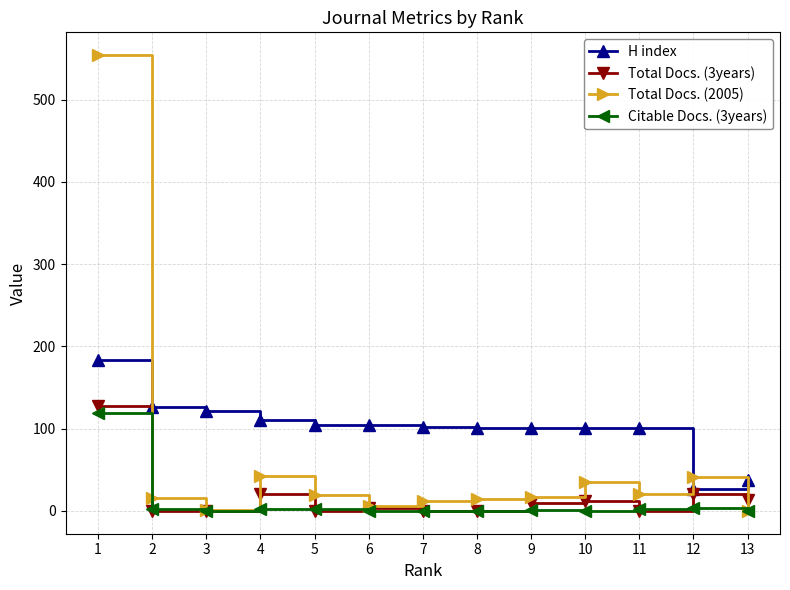

The value of Citable Docs. (3years) at 8 is 0. True or false?

True